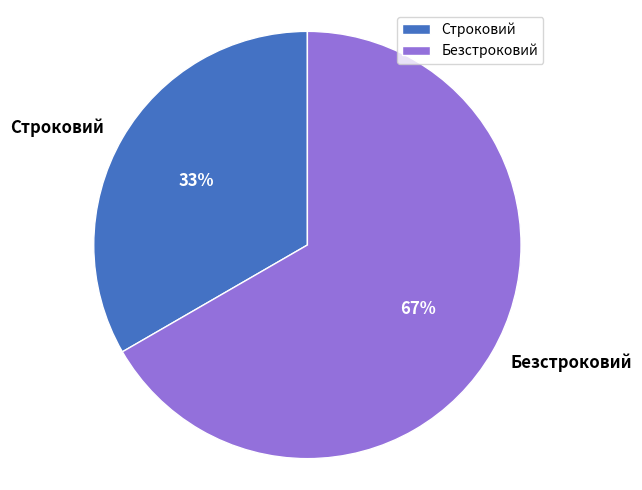

To the nearest percent, what portion does Строковий represent?

33%